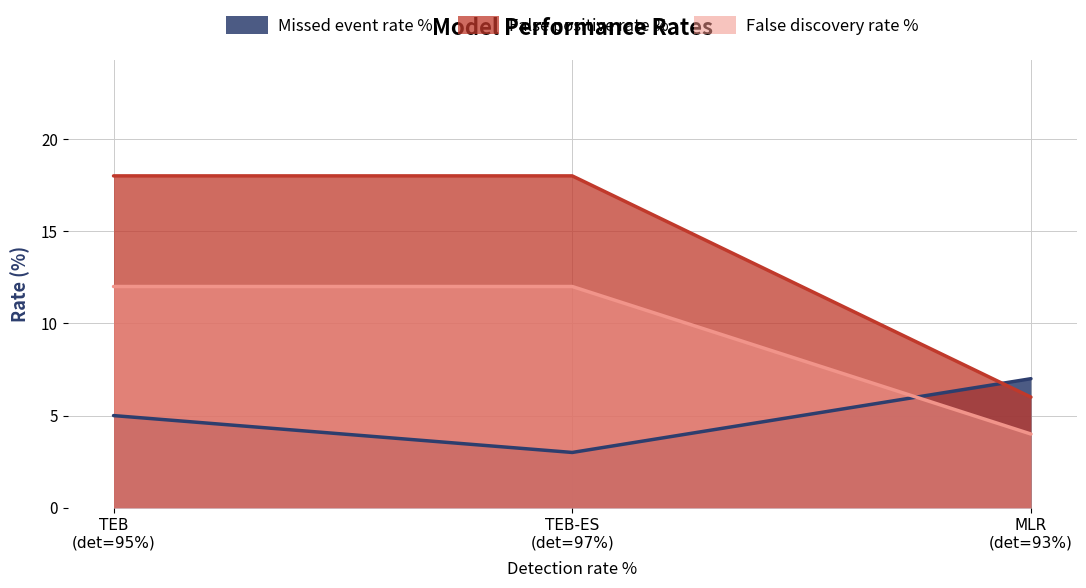

Which series has the largest range (max minus min)?

False positive rate %